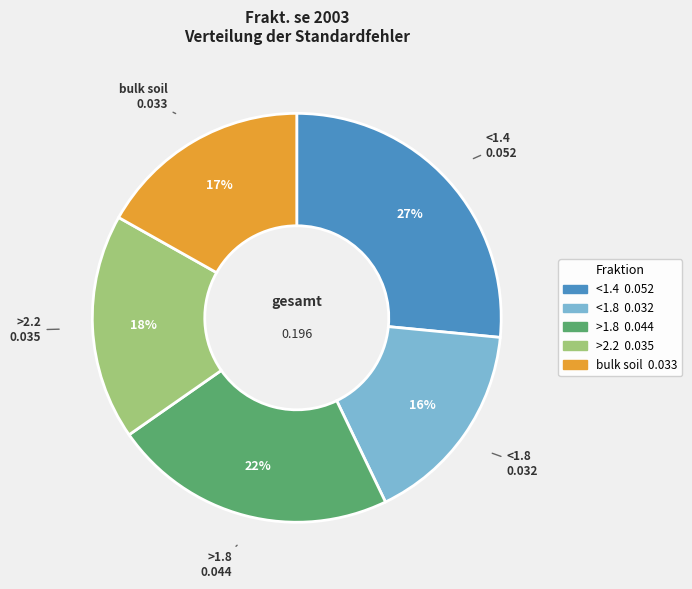

Which category has the smallest portion of the pie?

<1.8